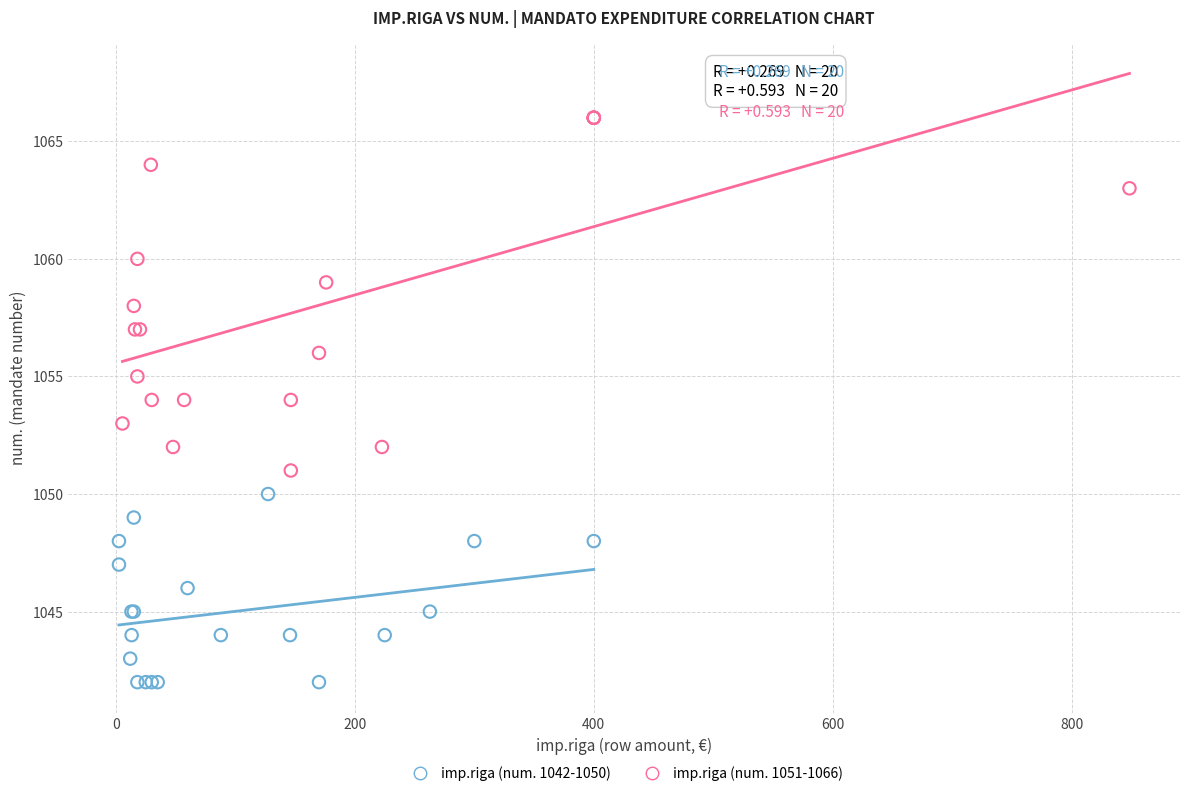

Which series reaches the maximum Y coordinate?

imp.riga (num. 1051-1066)